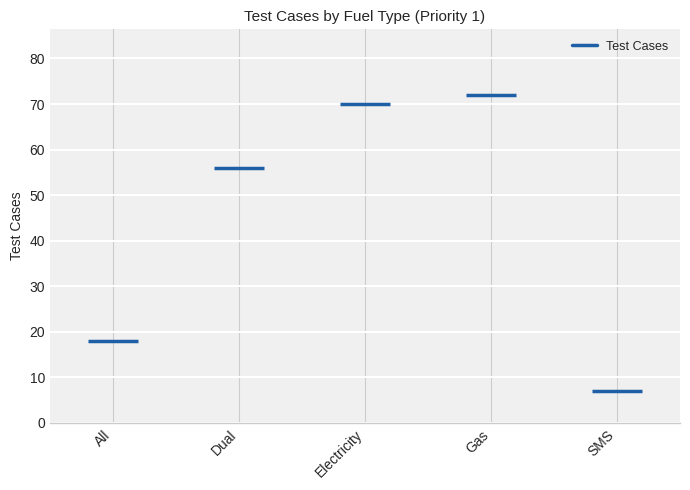

Does the chart contain stacked bars?

No